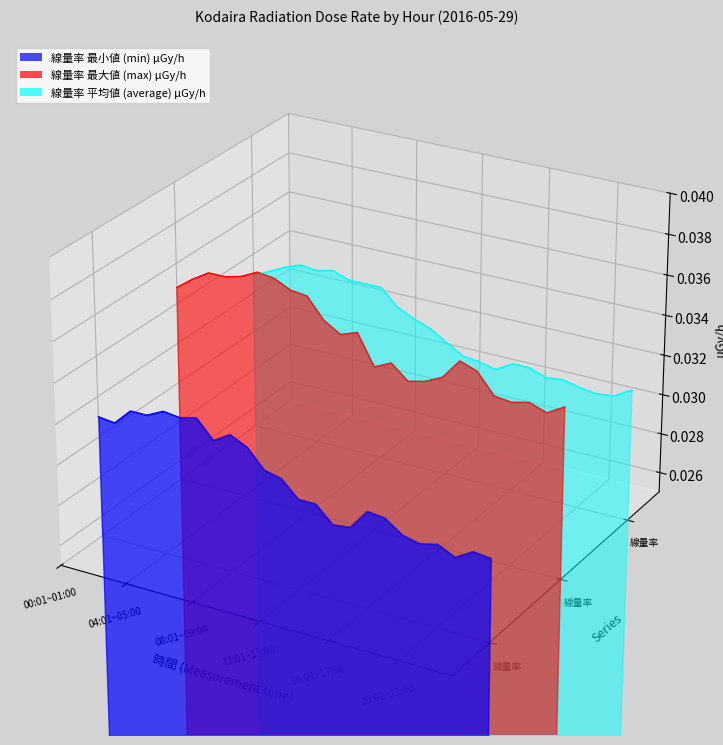

How many lines are shown in the chart?

3